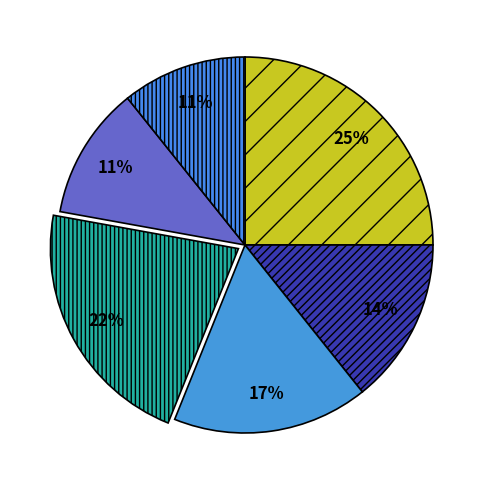

How many slices are in this pie chart?

6